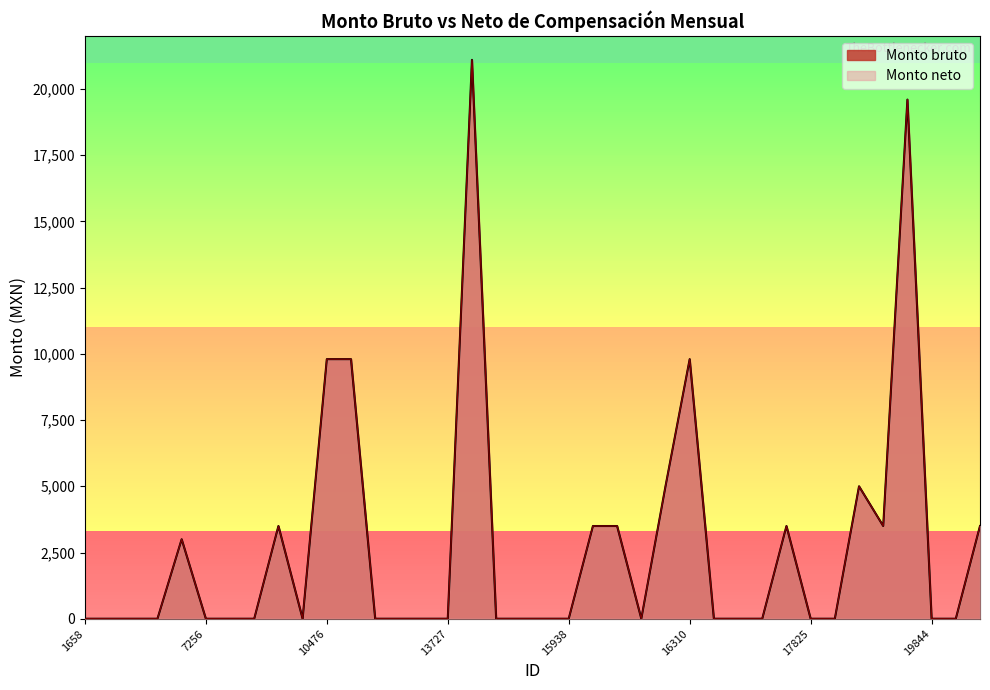

True or false: Monto bruto has more than 1 points higher than both neighbors.

True